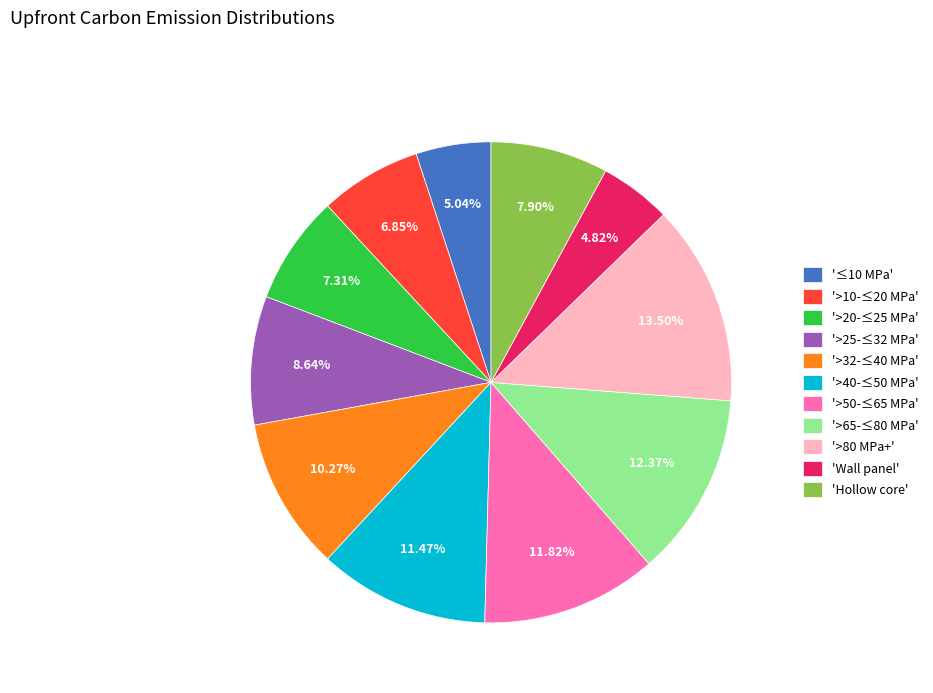

Do '>40-≤50 MPa' and '>80 MPa+' together represent more than half of the pie?

No